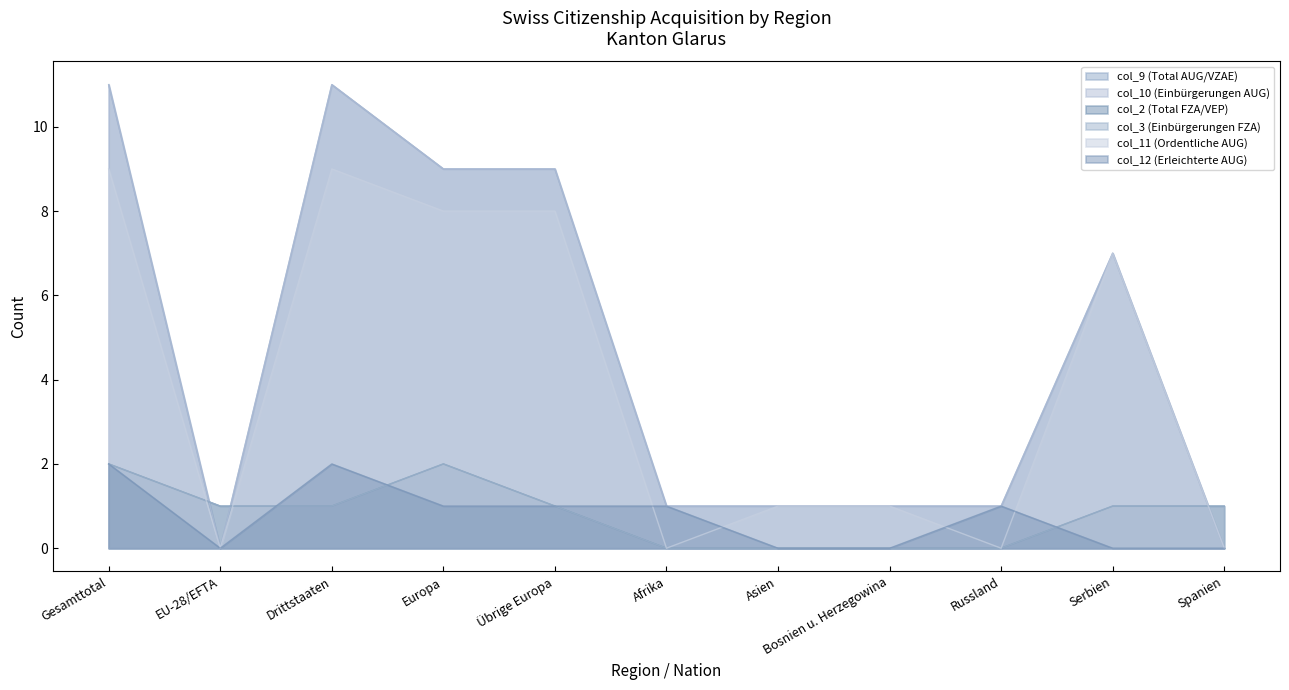

What is the label of the 2nd point from the right?

Serbien